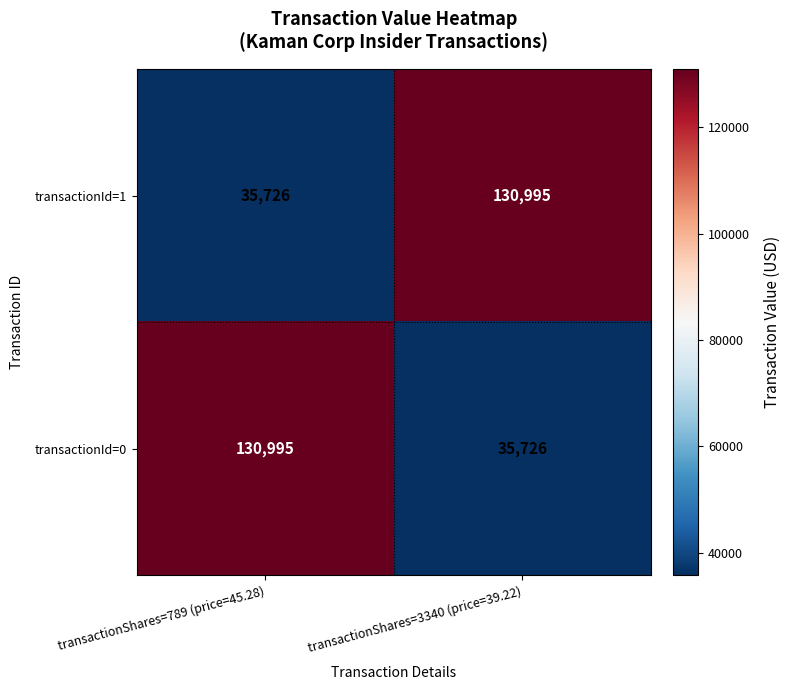

Is it true that transactionId=0 equals 130995 at transactionShares=789 (price=45.28)?

True